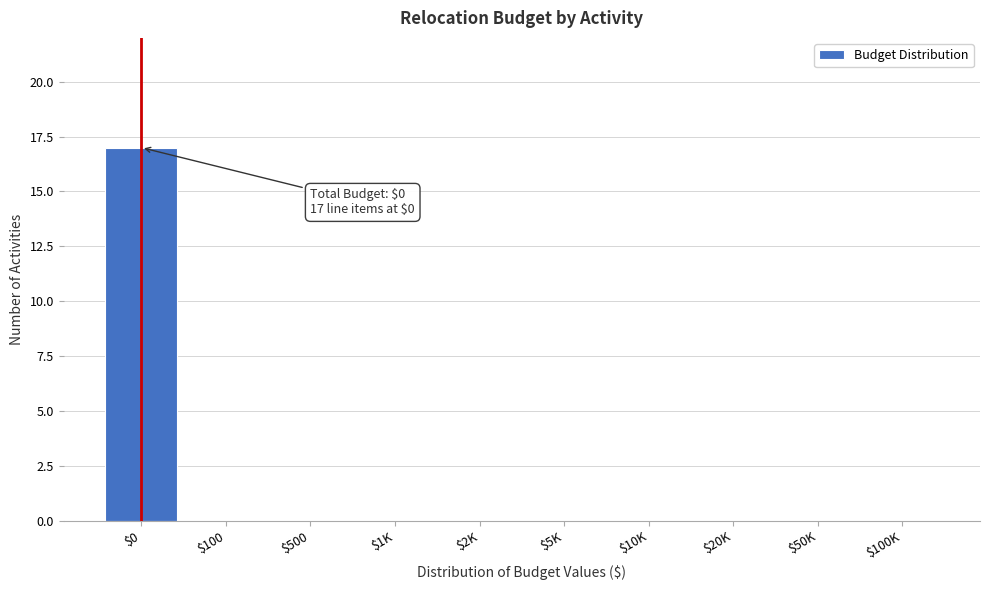

Is it true that the value at $5K is 0?

True